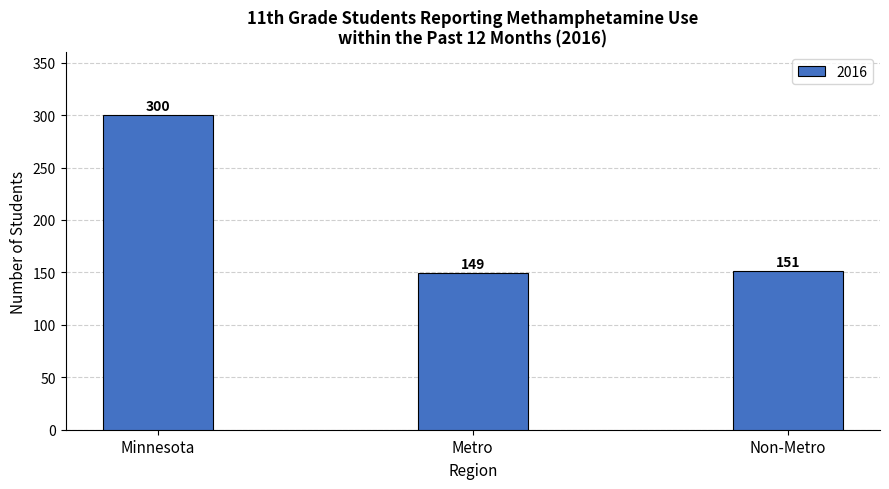

What is the change in value from Minnesota to Non-Metro?

-149